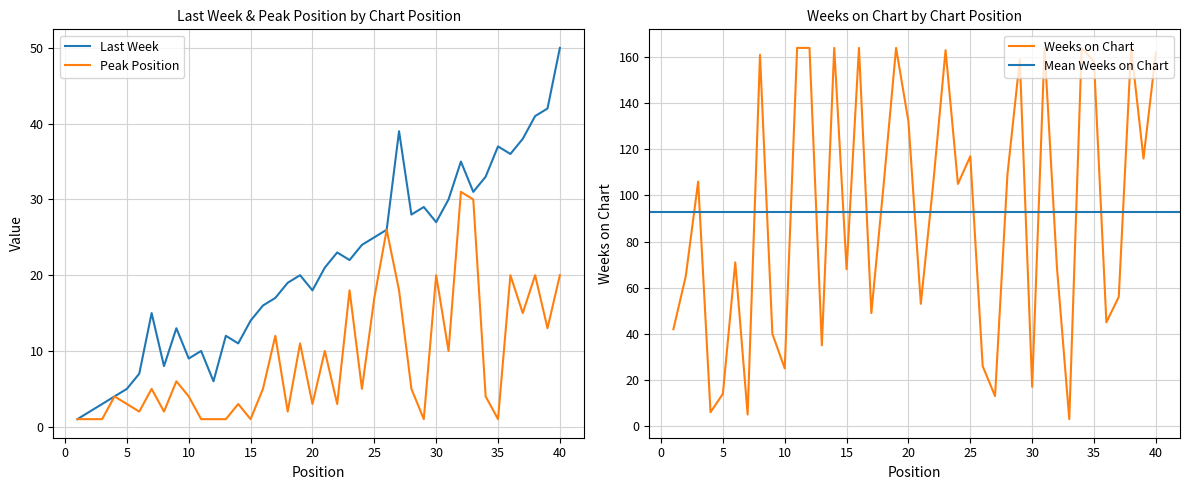

At which category does the chart reach its peak across all series?

11